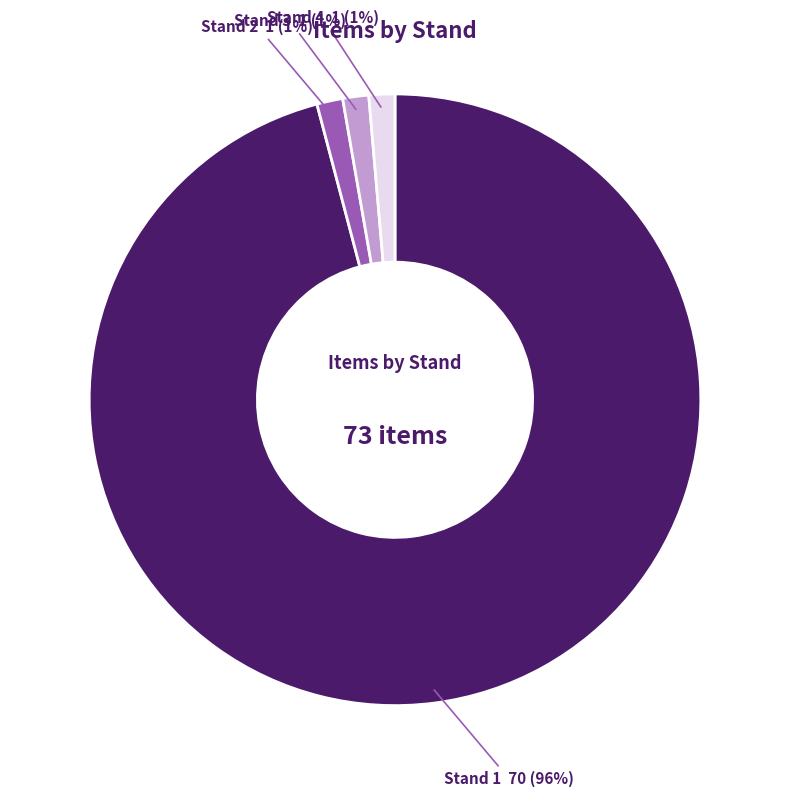

Is there any slice that represents more than half of the pie?

Yes